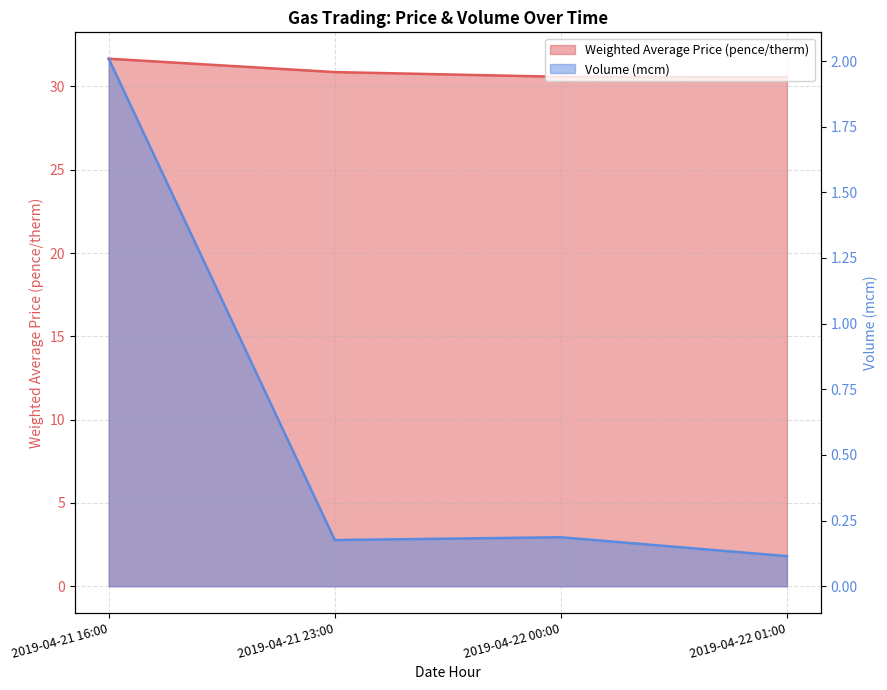

Reading left to right, list all the values displayed in this chart.

Weighted Average Price (pence/therm): 31.7	30.9	30.6	30.6
Volume (mcm): 2.0	0.2	0.2	0.1